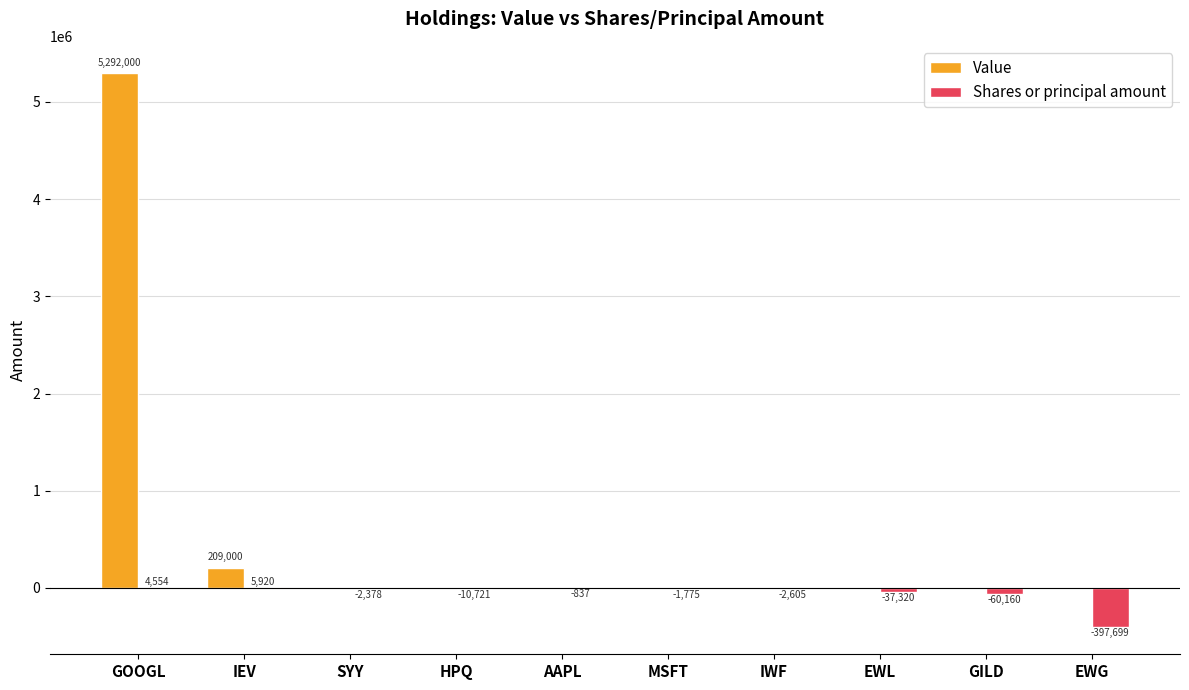

True or false: Value has a value of 1900248 at AAPL.

False